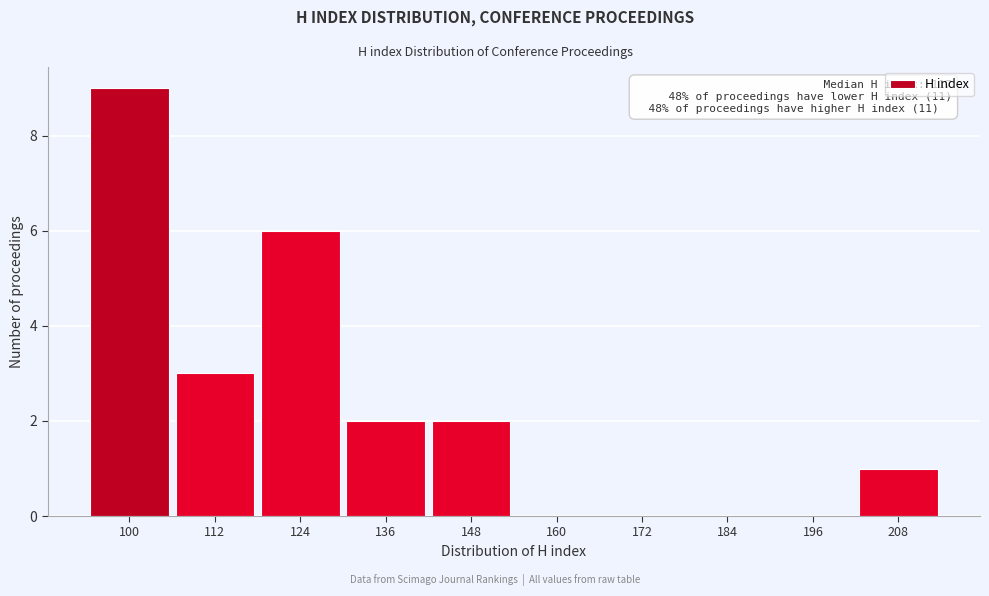

Reading left to right, what are all the values shown in this chart?

100=9	112=3	124=6	136=2	148=2	160=0	172=0	184=0	196=0	208=1